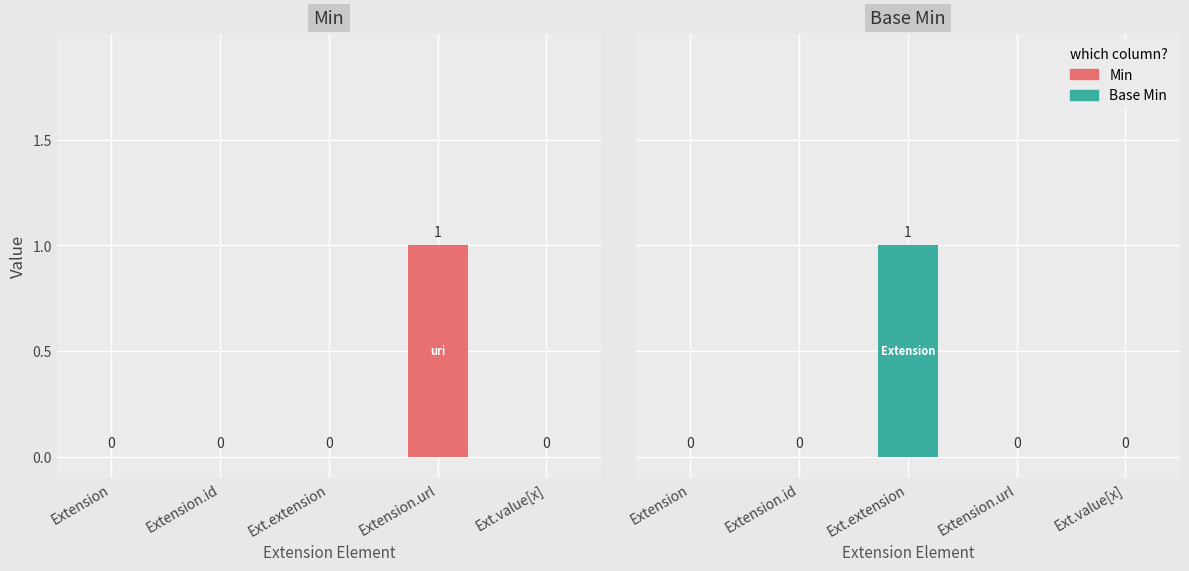

Which series changed the most between Extension and Ext.value[x]?

Min